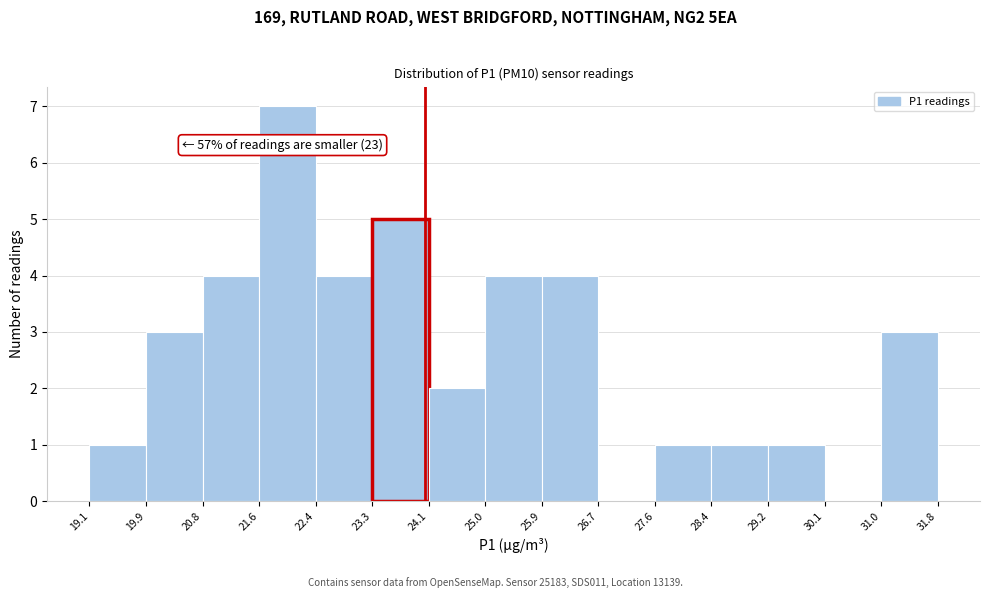

Over which range of the x-axis is the bar tallest?

21.6 to 22.4